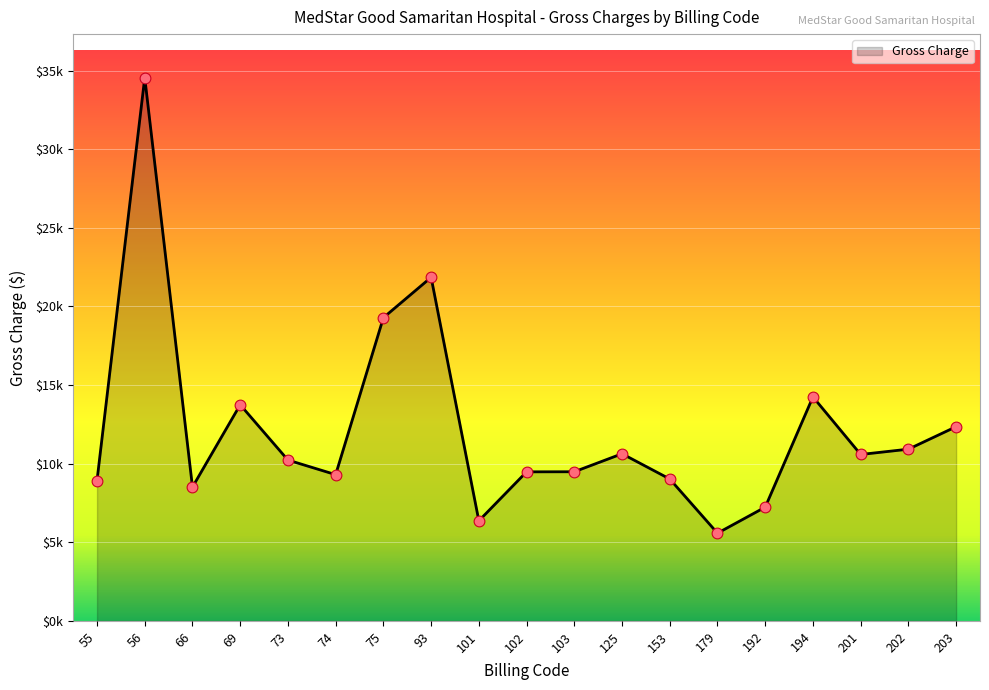

Between 202 and 192, which is larger?

202